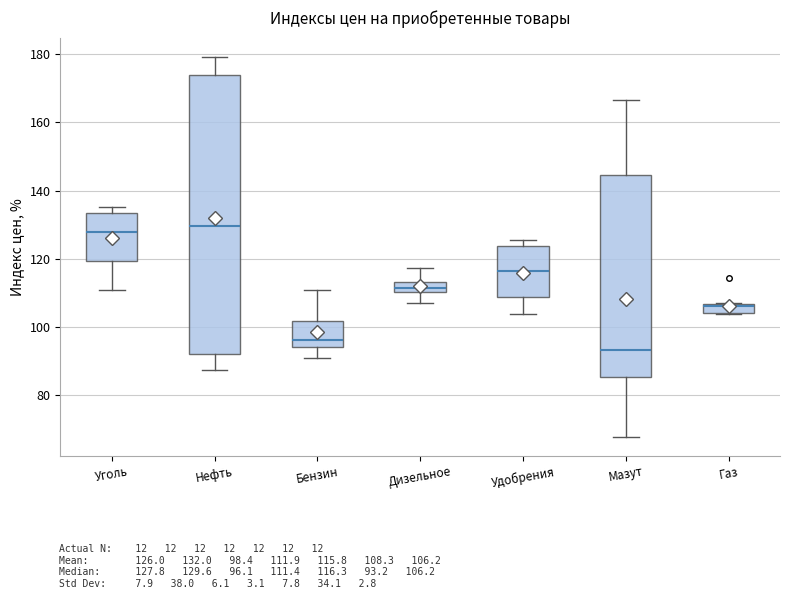

Where is the upper edge of the box for Газ on the y-axis? The values are not printed on the chart, so give them approximately, as read against the axis.

106